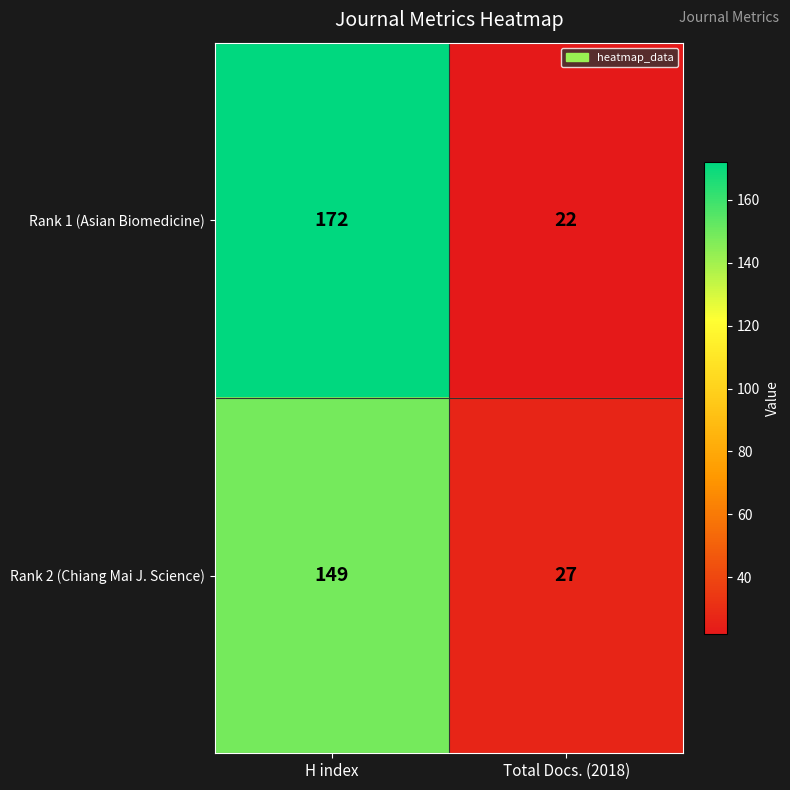

What is the difference between the highest and lowest values at Total Docs. (2018)?

5